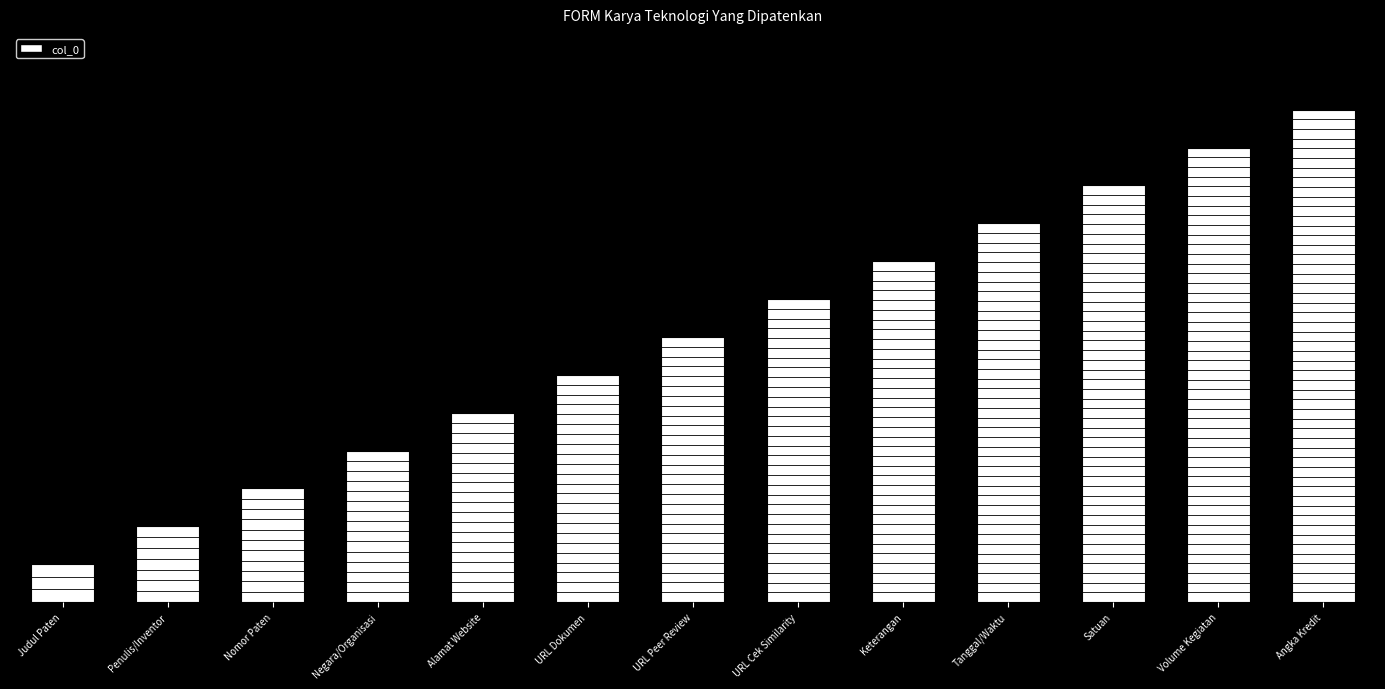

Which category has the lowest value across all series?

Judul Paten